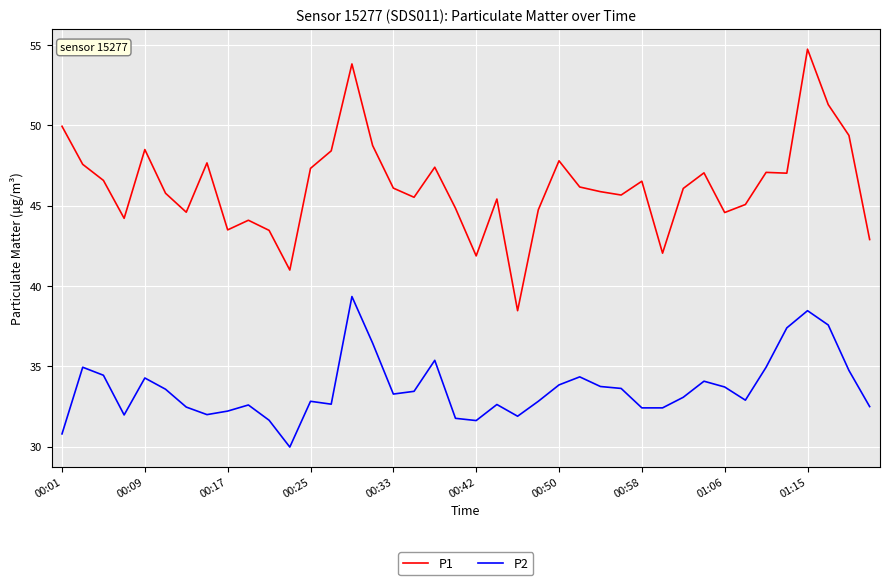

What is the greatest value displayed?

54.8